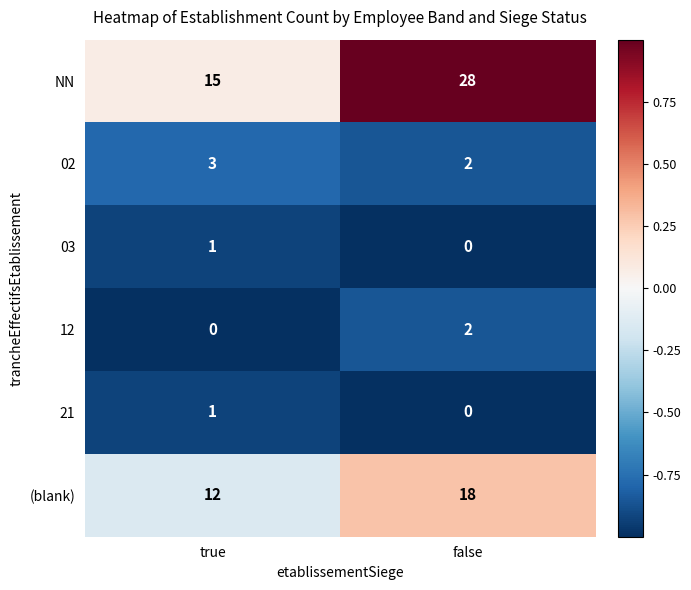

Which series has the widest spread of values?

NN